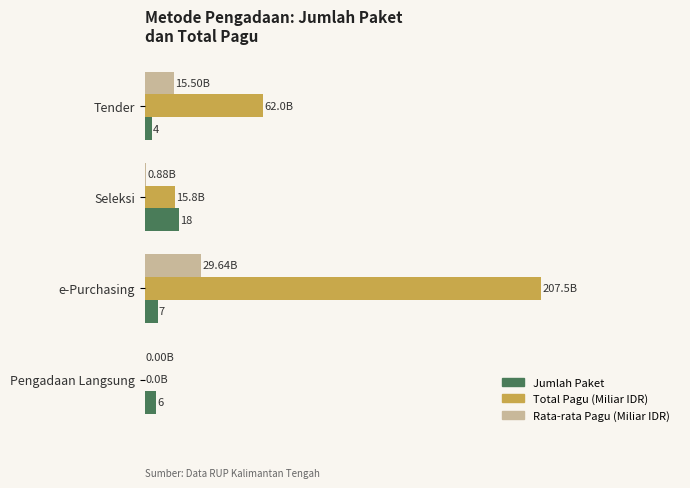

What is the difference between the second highest and second lowest values in the Rata-rata Pagu (Miliar IDR) series?

14.6